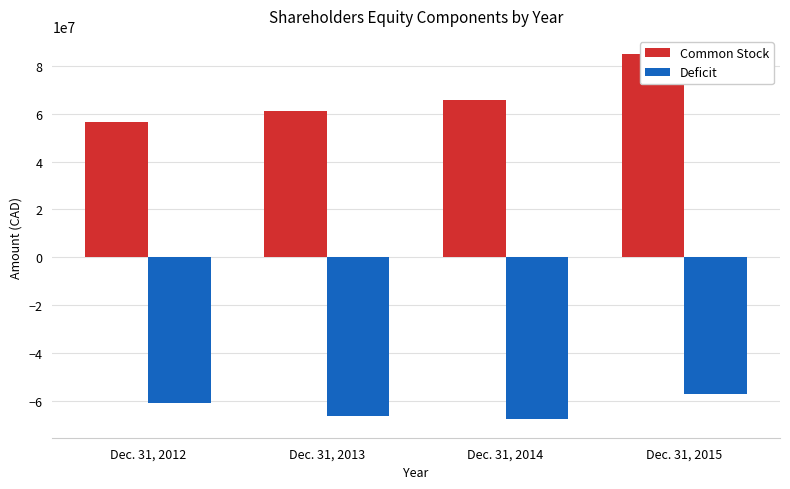

The Deficit series shows -66356793 at Dec. 31, 2013. True or false?

True